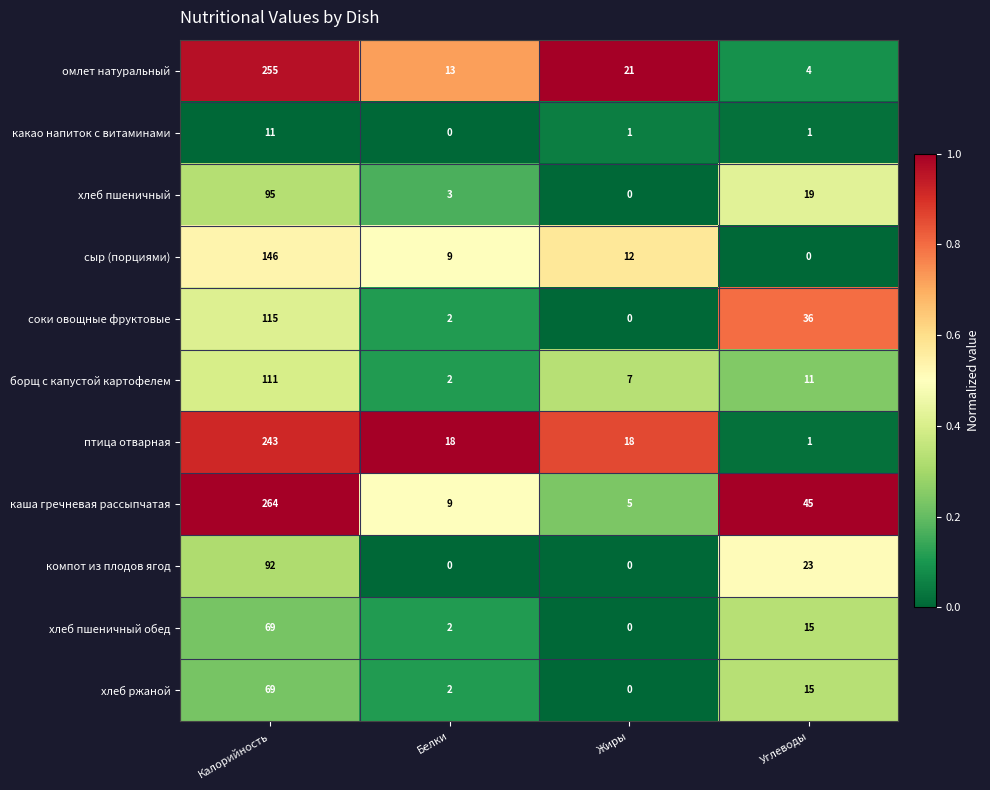

Is it true that хлеб пшеничный equals 0 at Жиры?

True